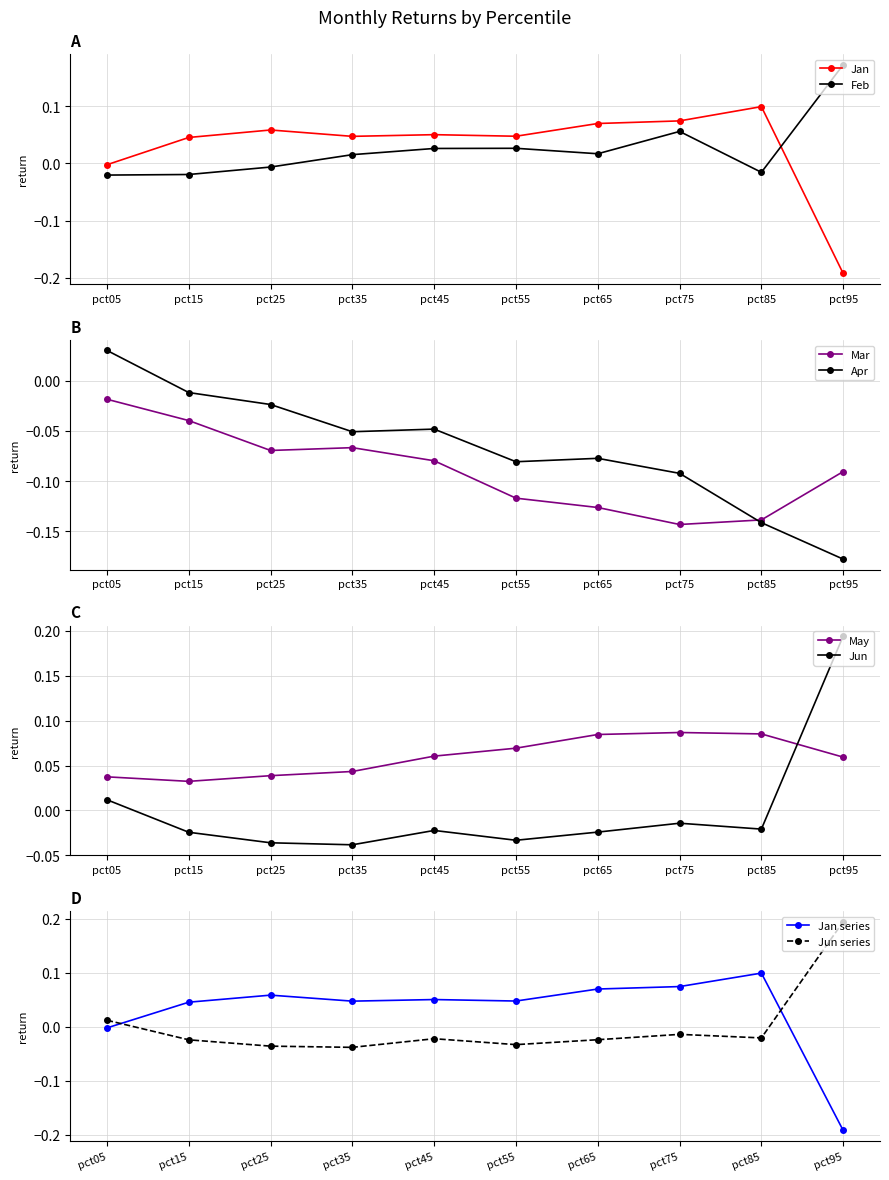

Which series has the largest total across all categories?

May